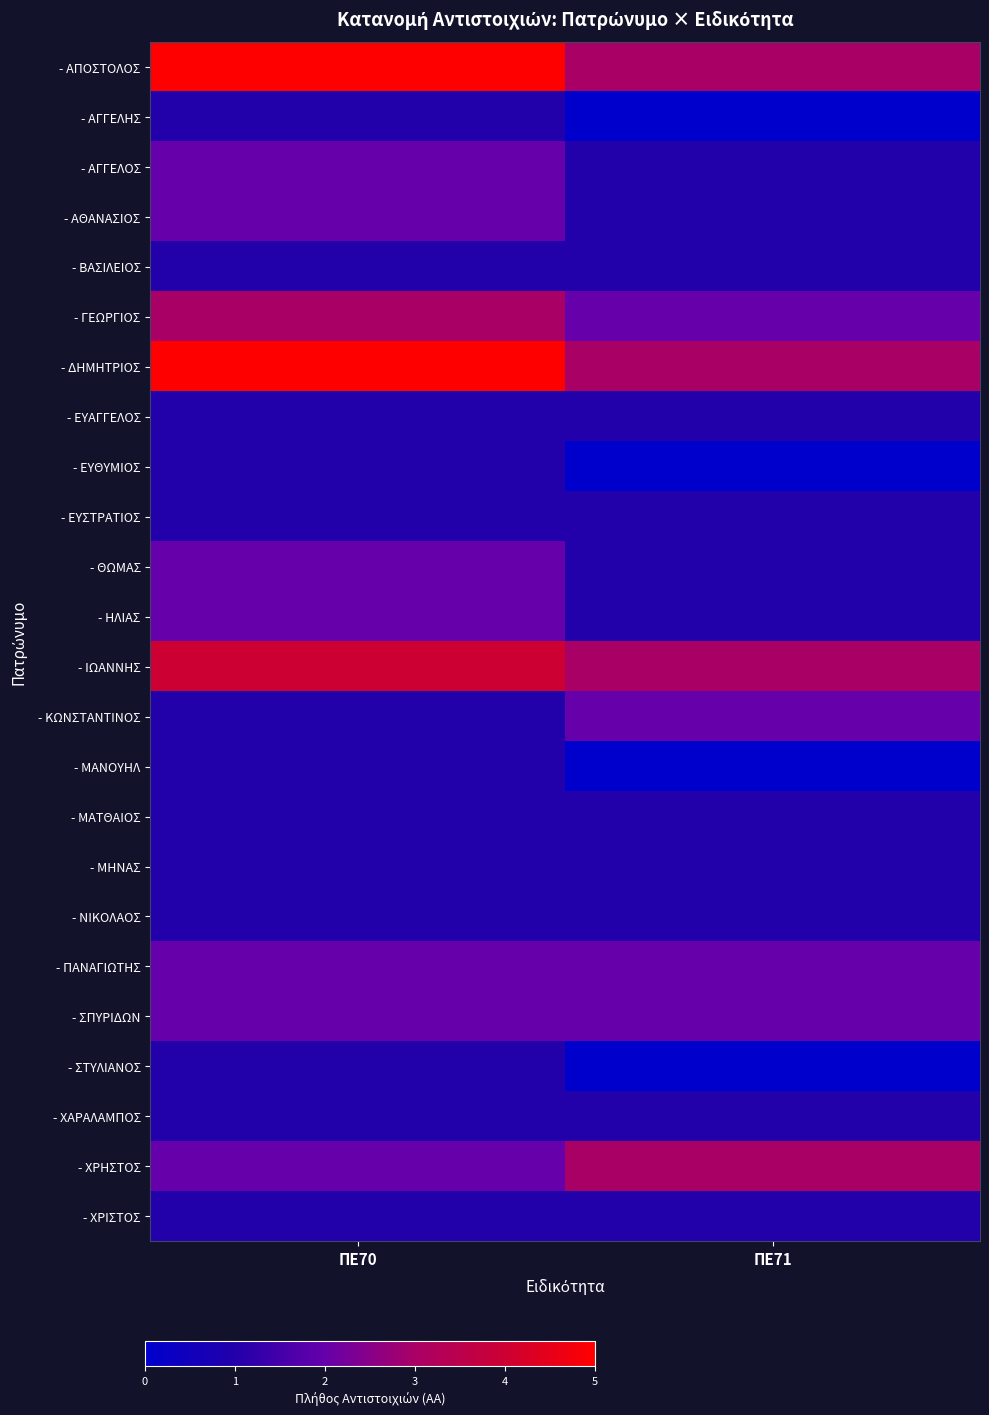

What is the spread (max minus min) of values at ΠΕ71?

3